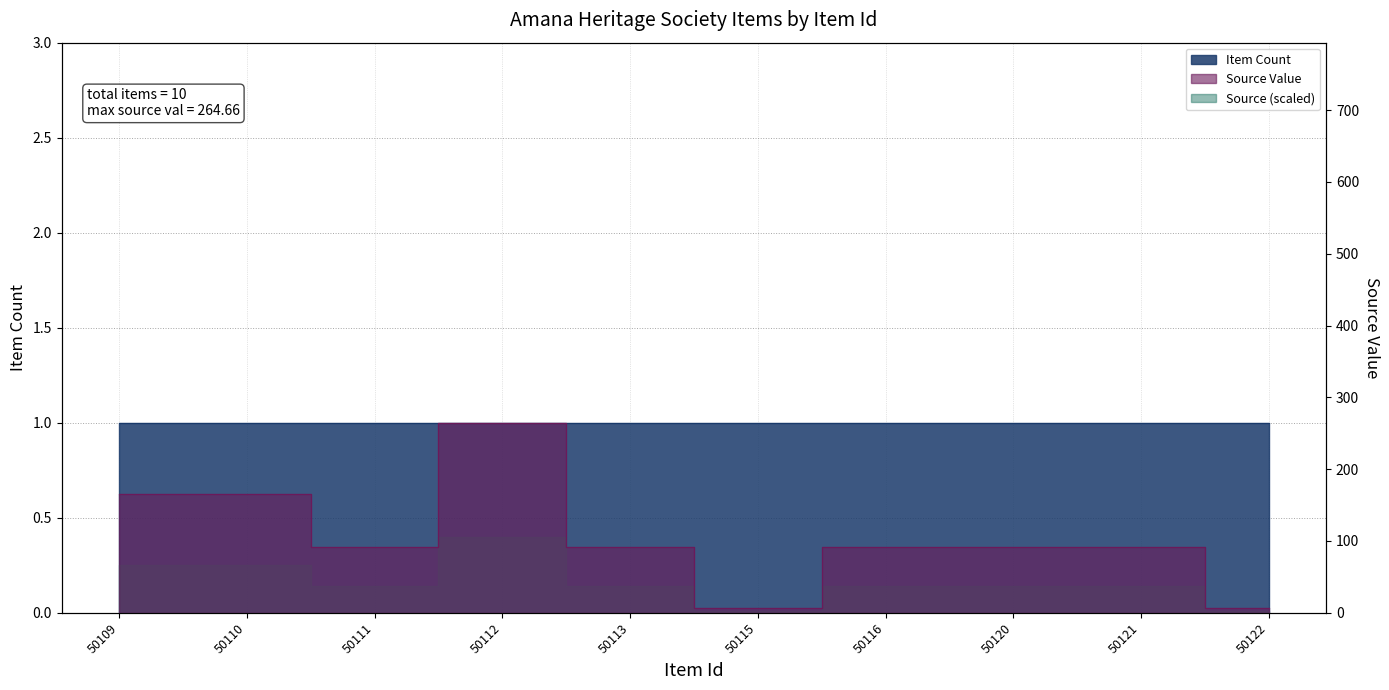

List the labels in order of value, largest first.

50112, 50110, 50109, 50116, 50111, 50120, 50113, 50121, 50115, 50122